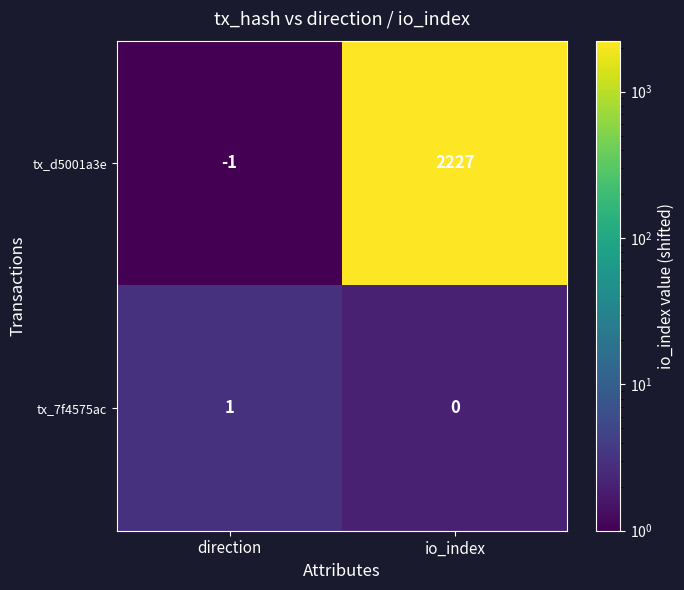

Reading left to right, transcribe all the data shown in this chart.

tx_d5001a3e: direction=-1	io_index=2227
tx_7f4575ac: direction=1	io_index=0